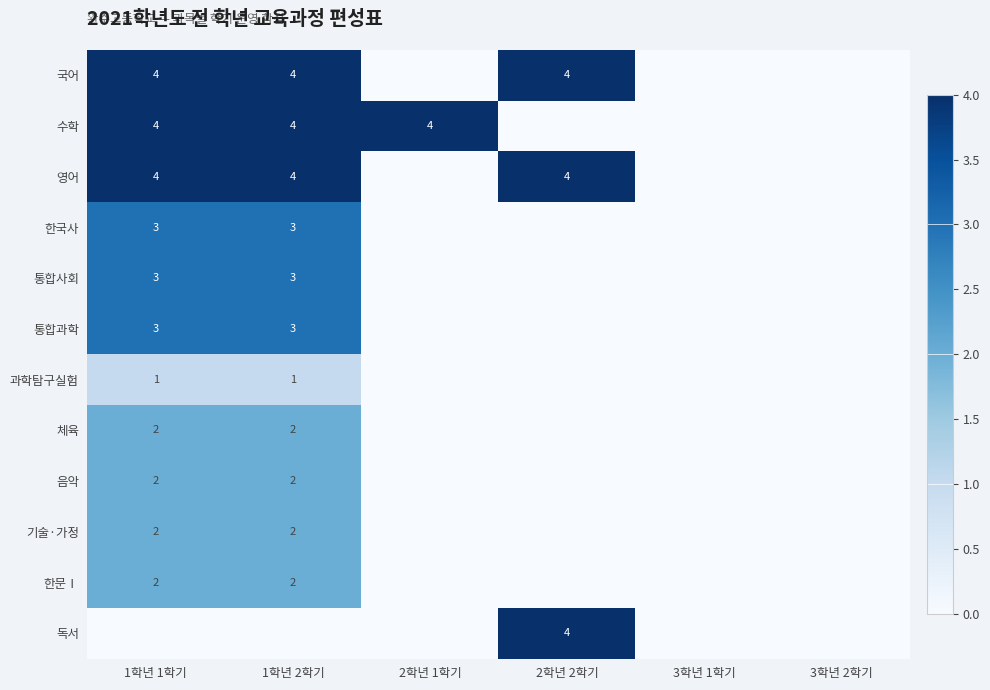

Is it true that 과학탐구실험 equals 1 at 1학년 2학기?

True